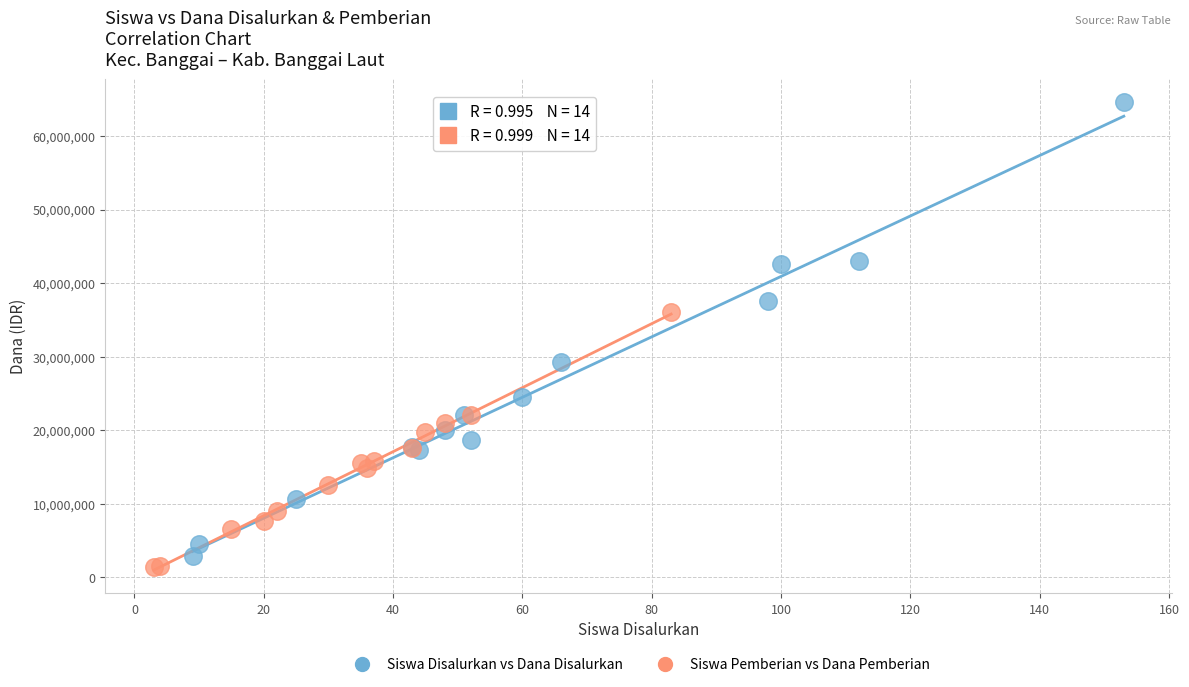

Which series has the largest Y range (max minus min)?

Siswa Disalurkan vs Dana Disalurkan